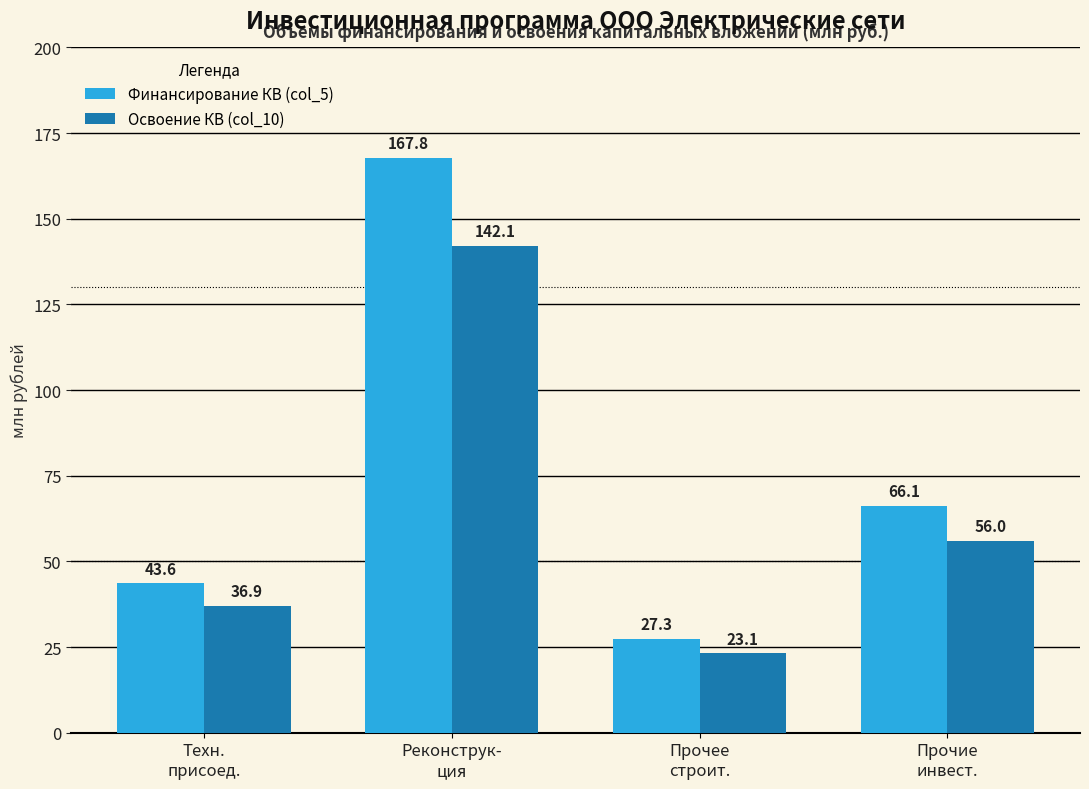

What is the spread (max minus min) of values at Прочее
строит.?

4.2